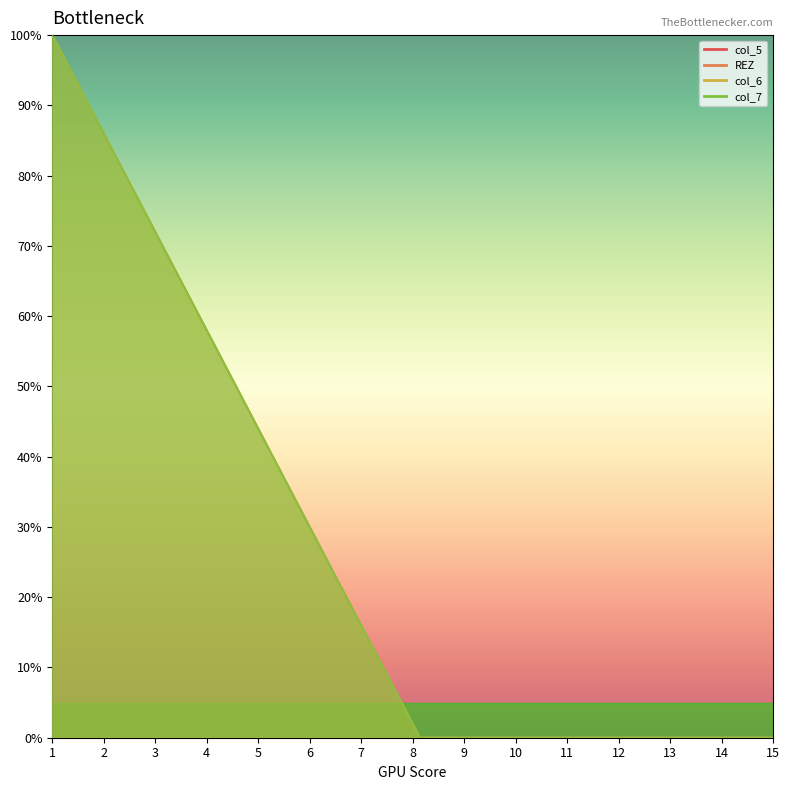

Which series has the largest total across all categories?

col_6